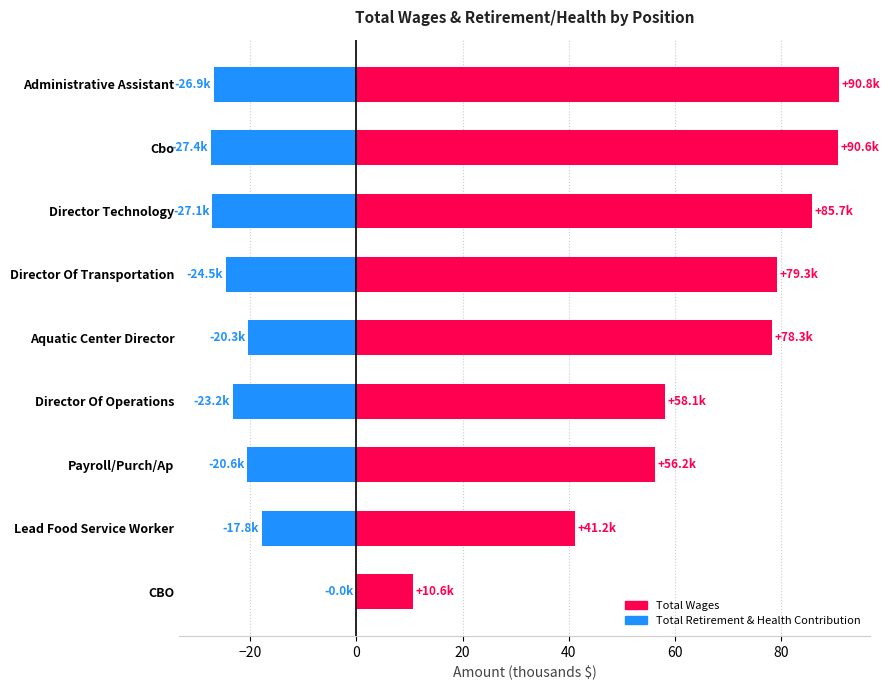

Are the bars horizontal?

Yes